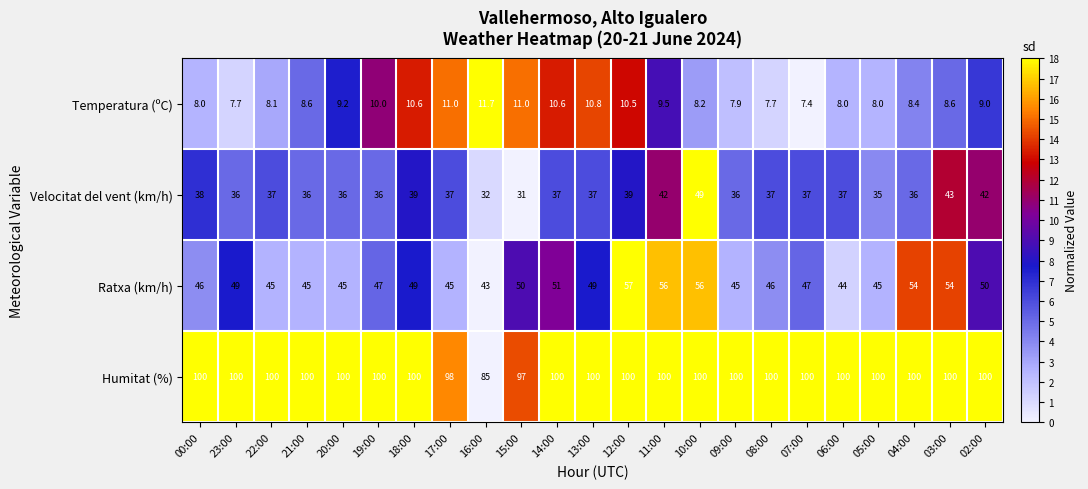

Count the number of data series in this chart.

4